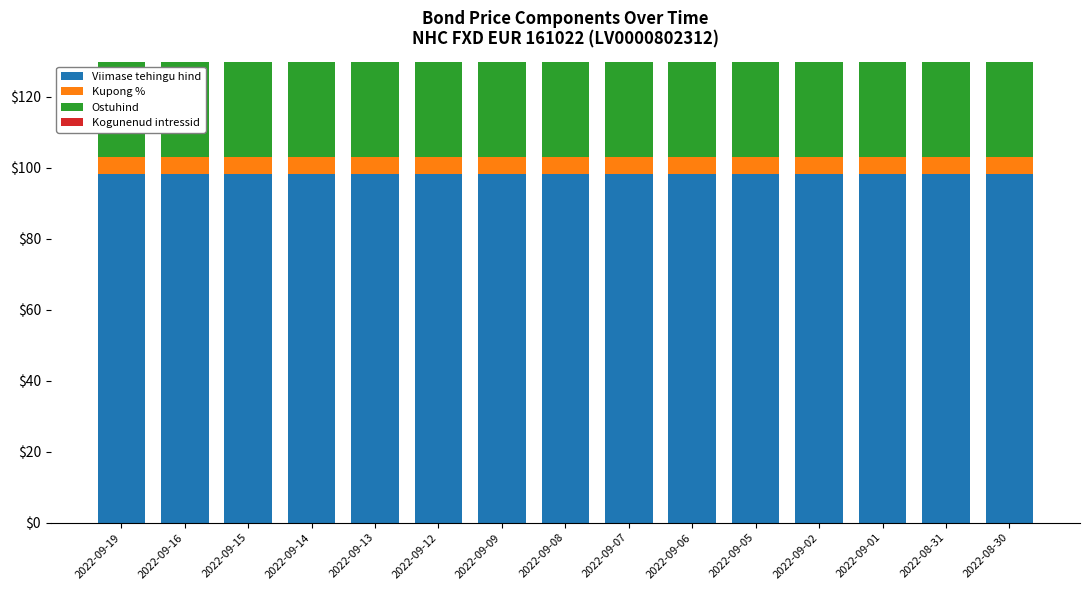

What is the sum of the Kogunenud intressid values at 2022-09-14 and 2022-09-02?

3.9